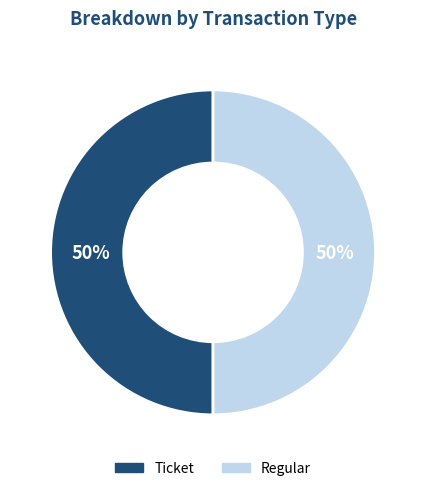

To the nearest percent, what is the average slice percentage?

50%